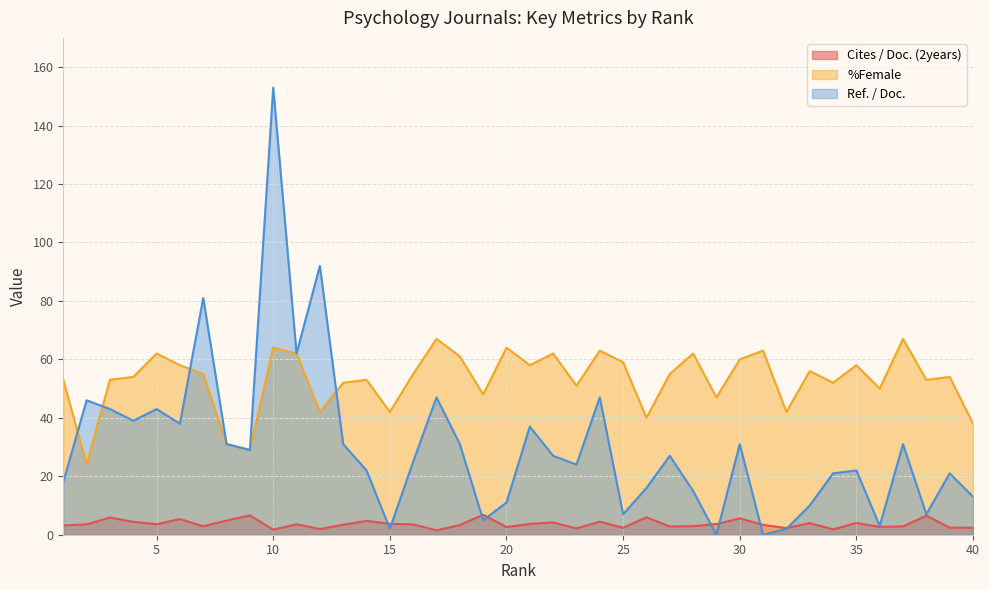

Which category has the lowest value in the Cites / Doc. (2years) series?

17